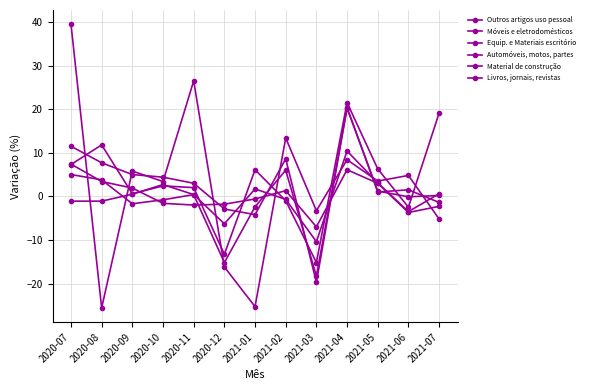

Between which two adjacent categories do Móveis e eletrodomésticos and Livros, jornais, revistas first intersect?

2020-07 and 2020-08